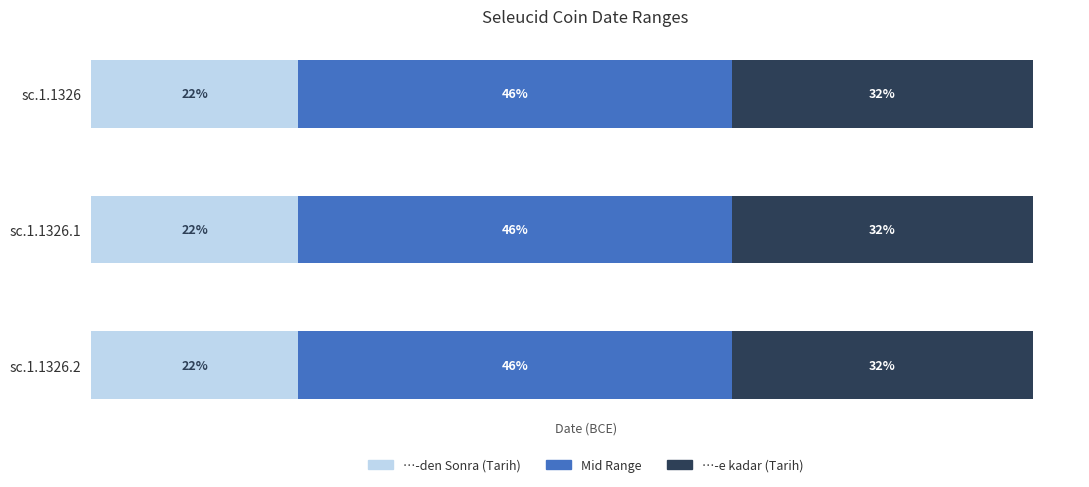

What are all the series names shown in the legend?

…-den Sonra (Tarih), Mid Range, …-e kadar (Tarih)